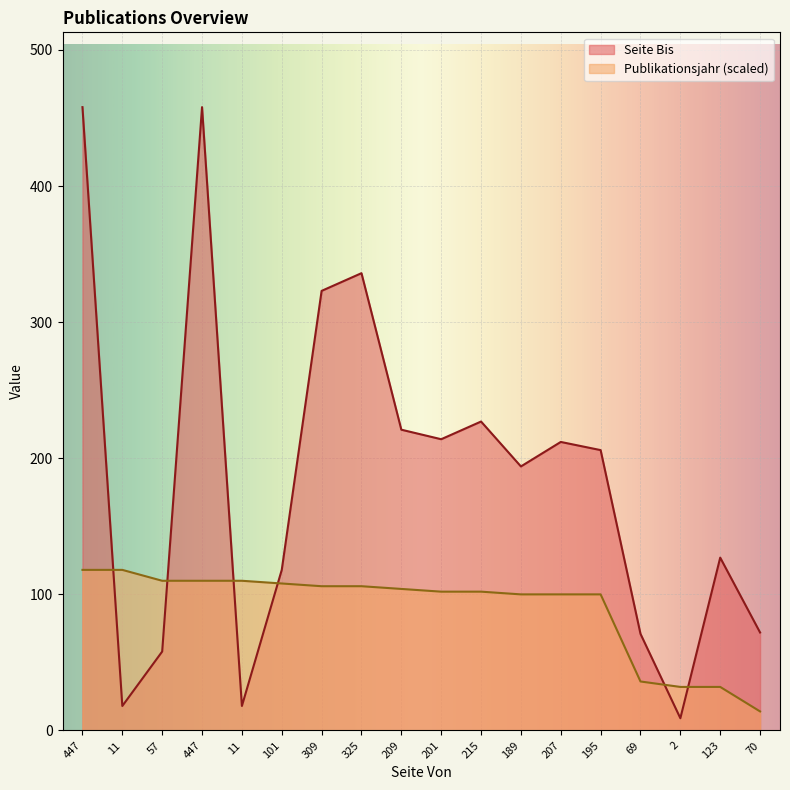

What is the sum of all Seite Bis values?

3340